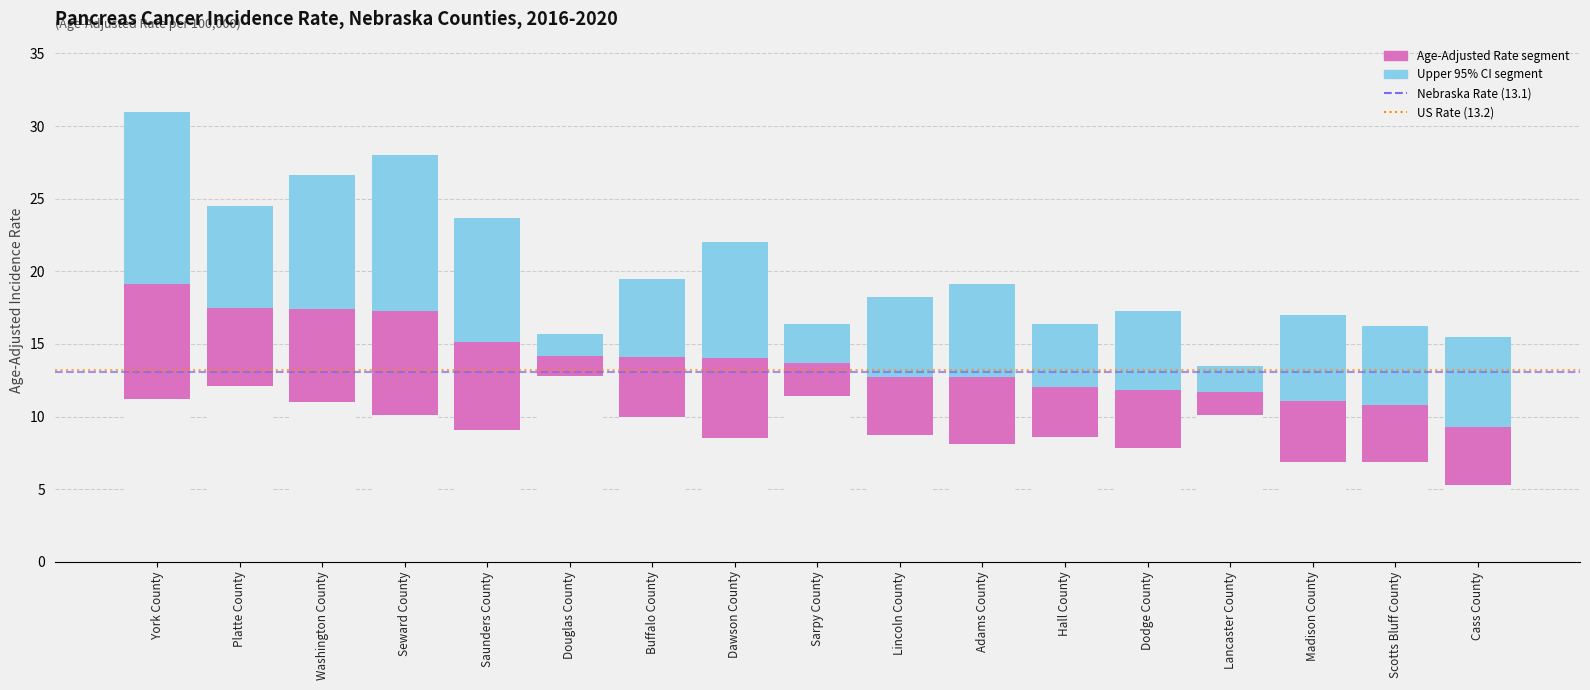

What is the difference between the highest and lowest values at Washington County?

2.8